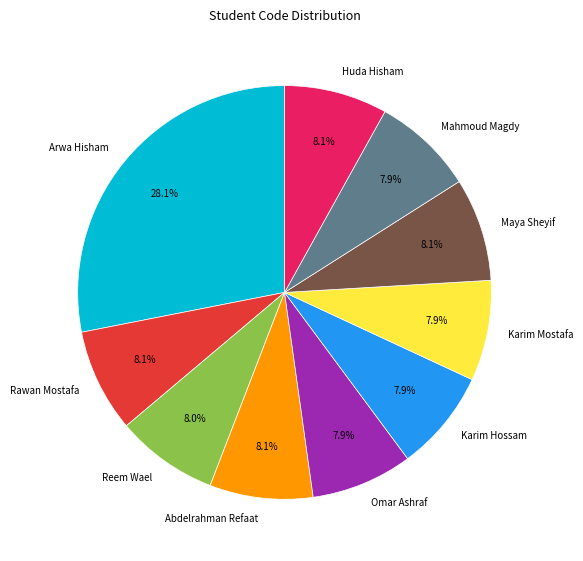

To the nearest percent, what percentage of the pie is Huda Hisham?

8%